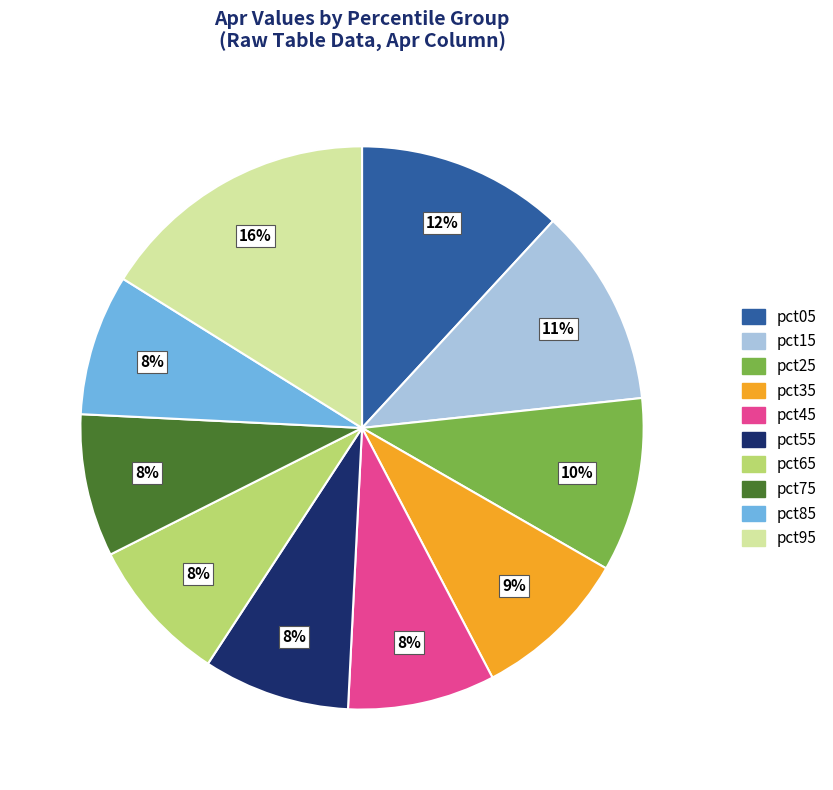

Do pct25 and pct65 together represent more than half of the pie?

No